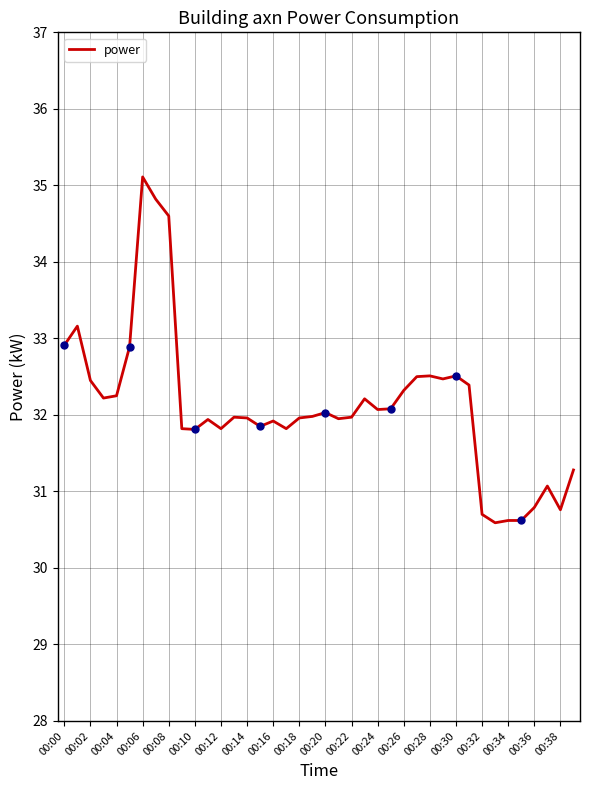

How many values exceed 31?

34